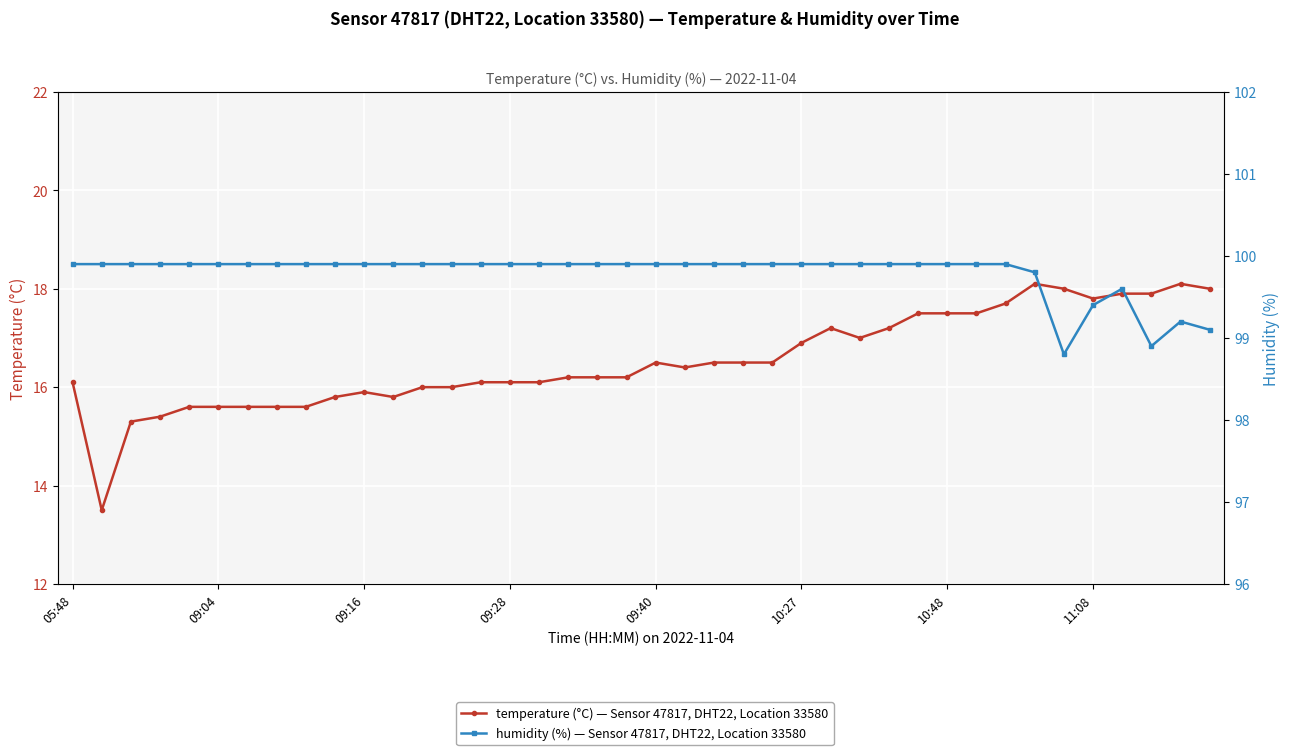

Rank the series at 34 from highest to lowest value.

humidity (%) — Sensor 47817, DHT22, Location 33580, temperature (°C) — Sensor 47817, DHT22, Location 33580